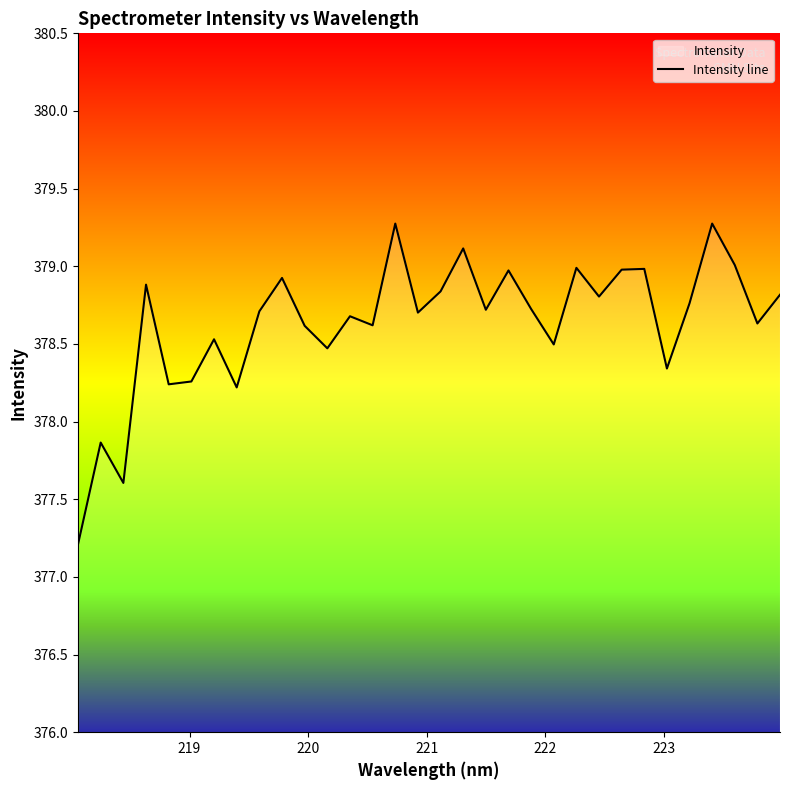

What is the difference between the maximum and minimum values?

2.1